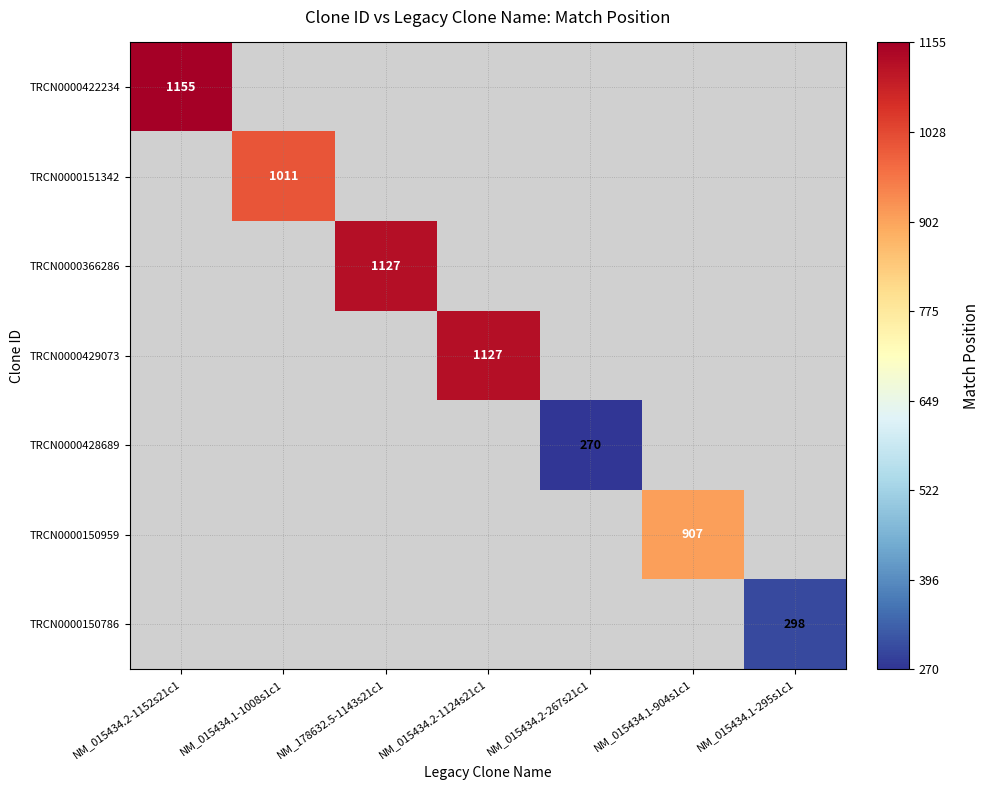

Which category has the lowest value across all series?

NM_015434.2-267s21c1